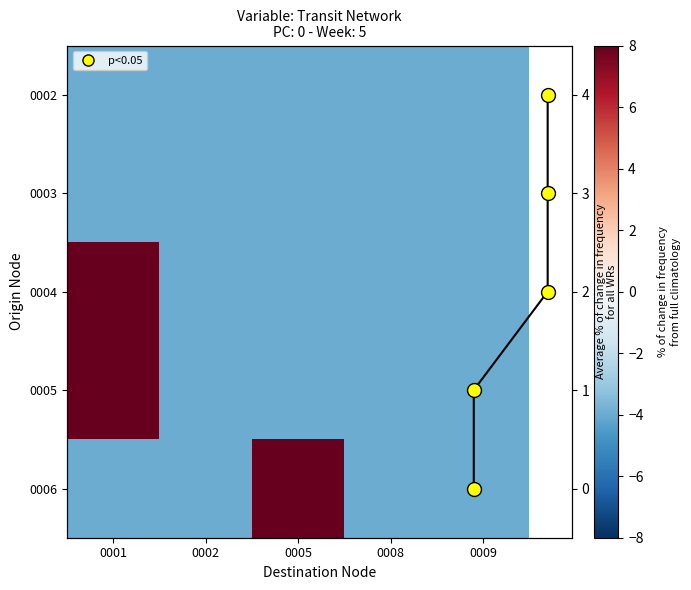

Rank the series at 0009 from highest to lowest value.

0002, 0003, 0004, 0005, 0006